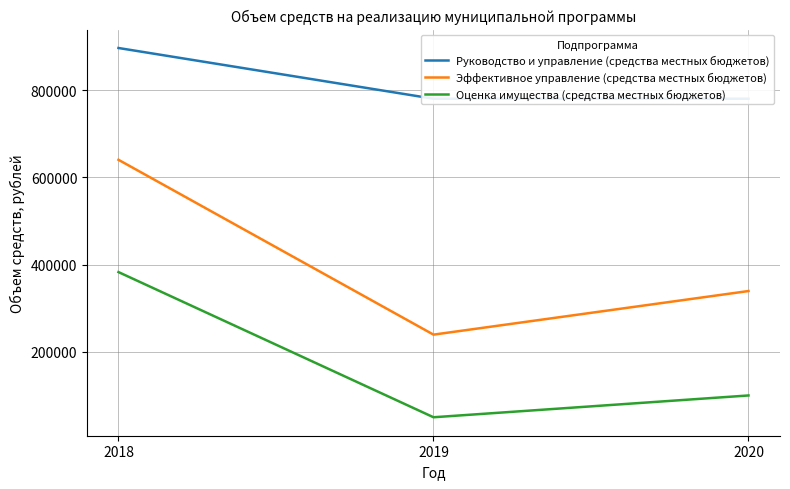

What is the approximate value of Эффективное управление (средства местных бюджетов) at 2020?

339538